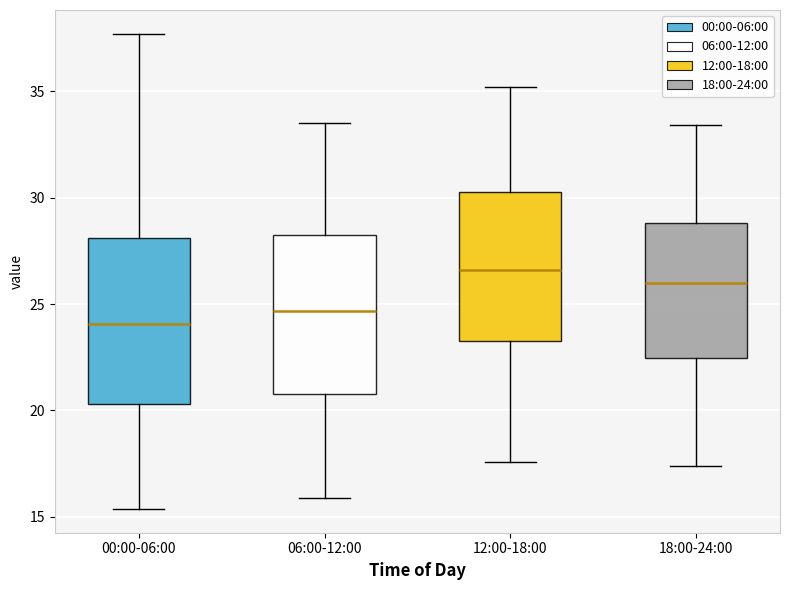

Reading left to right, read every box against the y-axis: the position of its median line, the range the box covers, and the ends of its whiskers. The values are not printed on the chart, so give them approximately, as read against the axis.

00:00-06:00: median 24.0, box 20.5 to 28.0, whiskers 15.5 to 37.5
06:00-12:00: median 24.5, box 21.0 to 28.5, whiskers 16.0 to 33.5
12:00-18:00: median 26.5, box 23.5 to 30.5, whiskers 17.5 to 35.0
18:00-24:00: median 26.0, box 22.5 to 29.0, whiskers 17.5 to 33.5